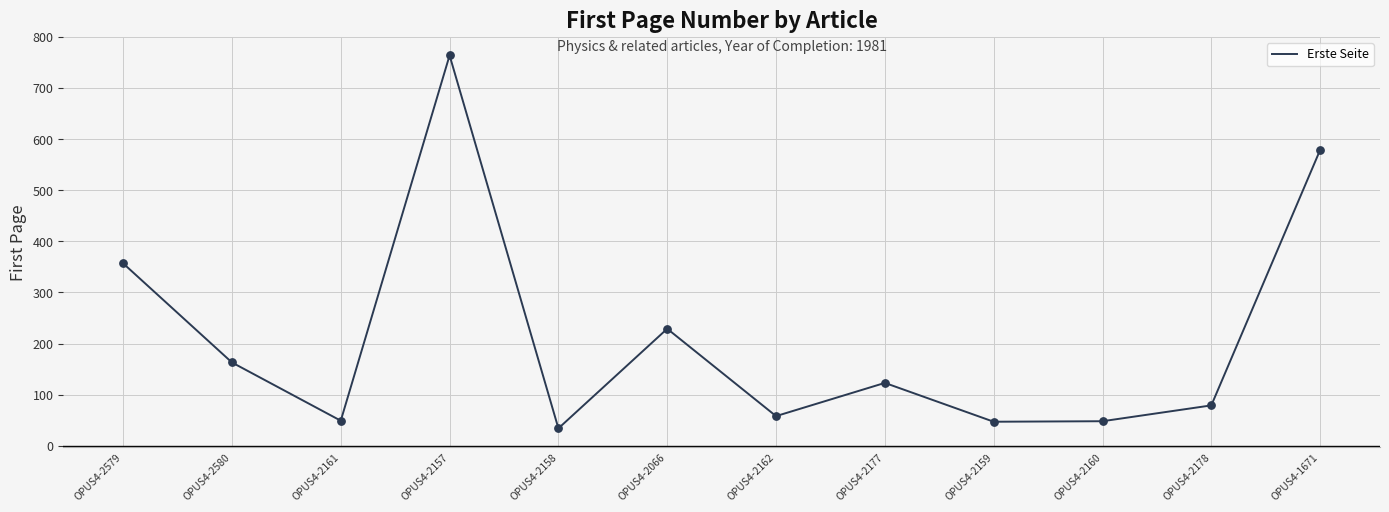

Which has a higher value, OPUS4-2161 or OPUS4-1671?

OPUS4-1671